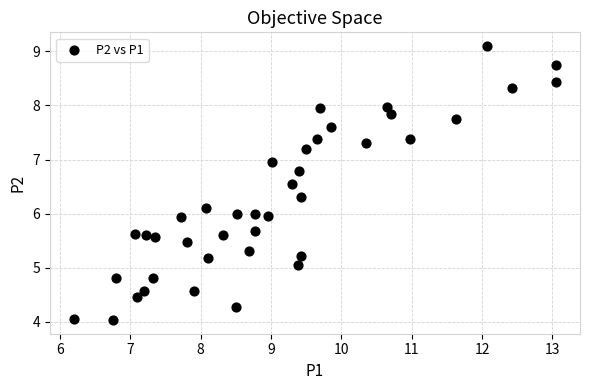

What is the range of Y values (max minus min)?

5.1